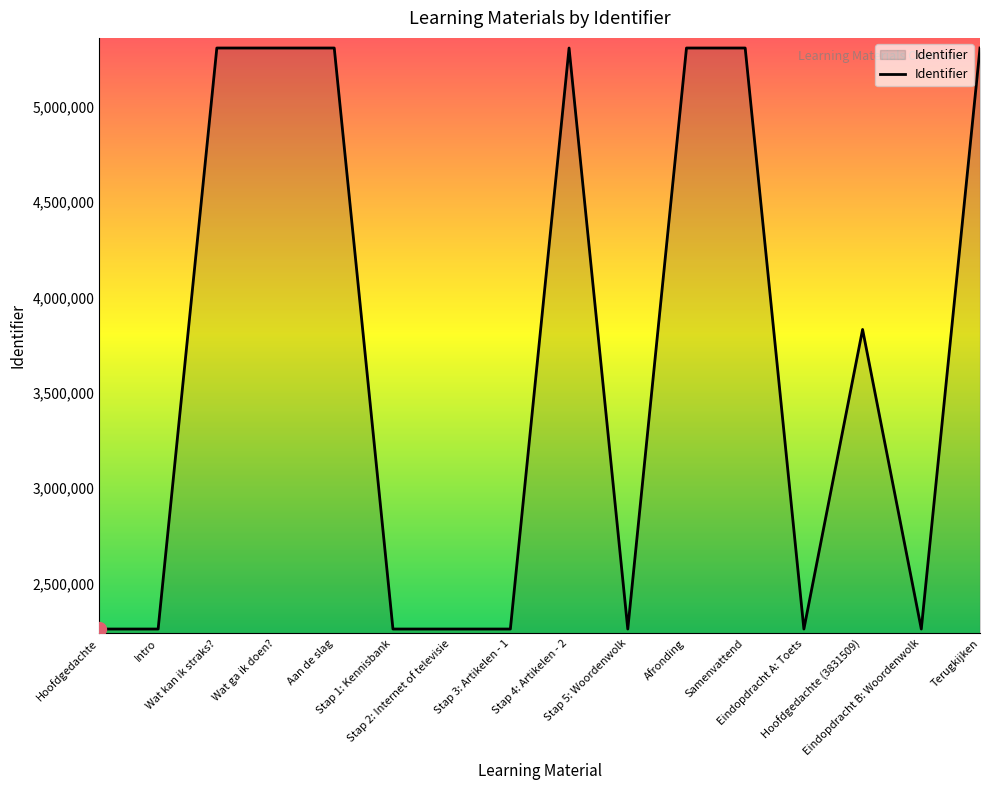

What position from the right is Terugkijken?

1